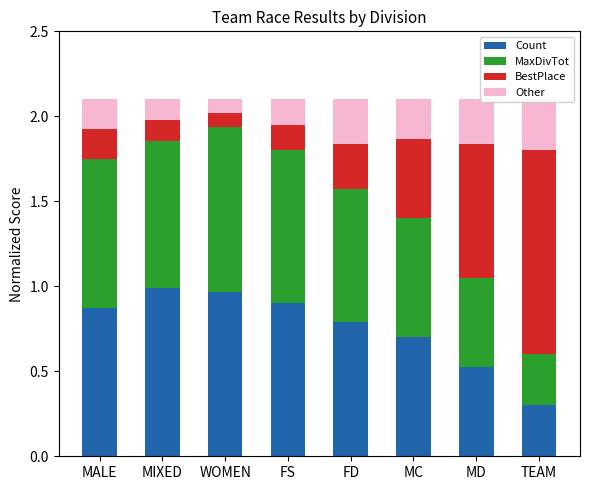

How many groups of bars are there?

8